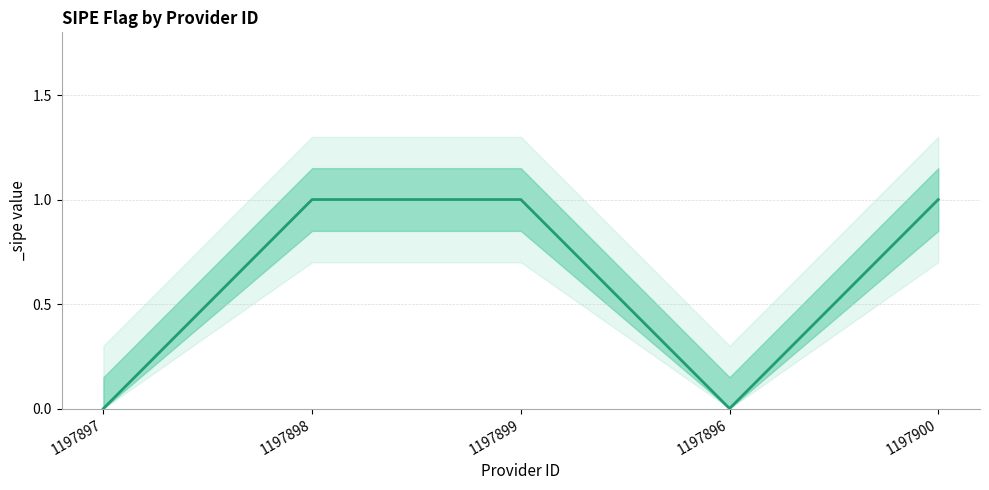

At which label is the value closest to 0?

1197897